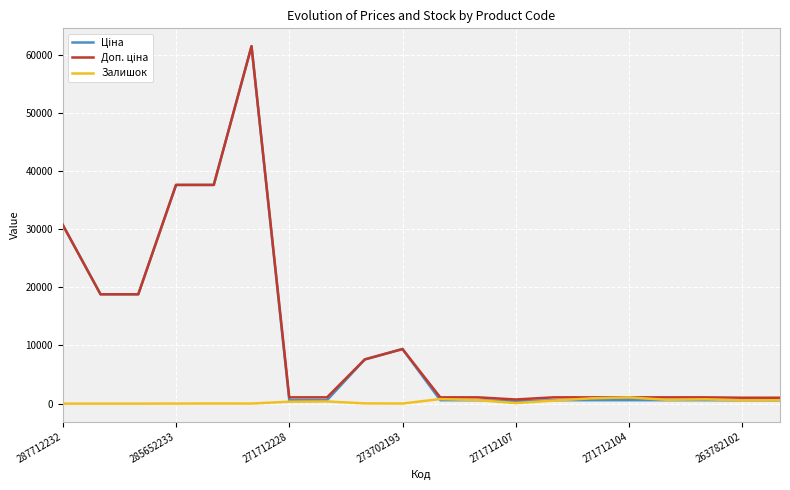

What is the greatest value displayed?

61434.3